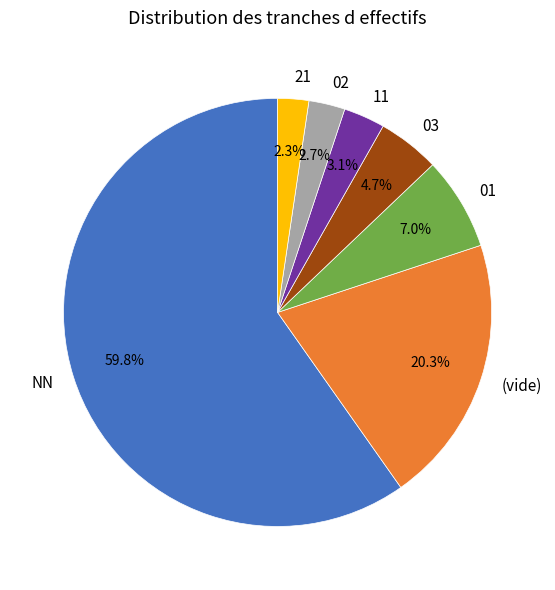

Which has a higher value, 01 or NN?

NN